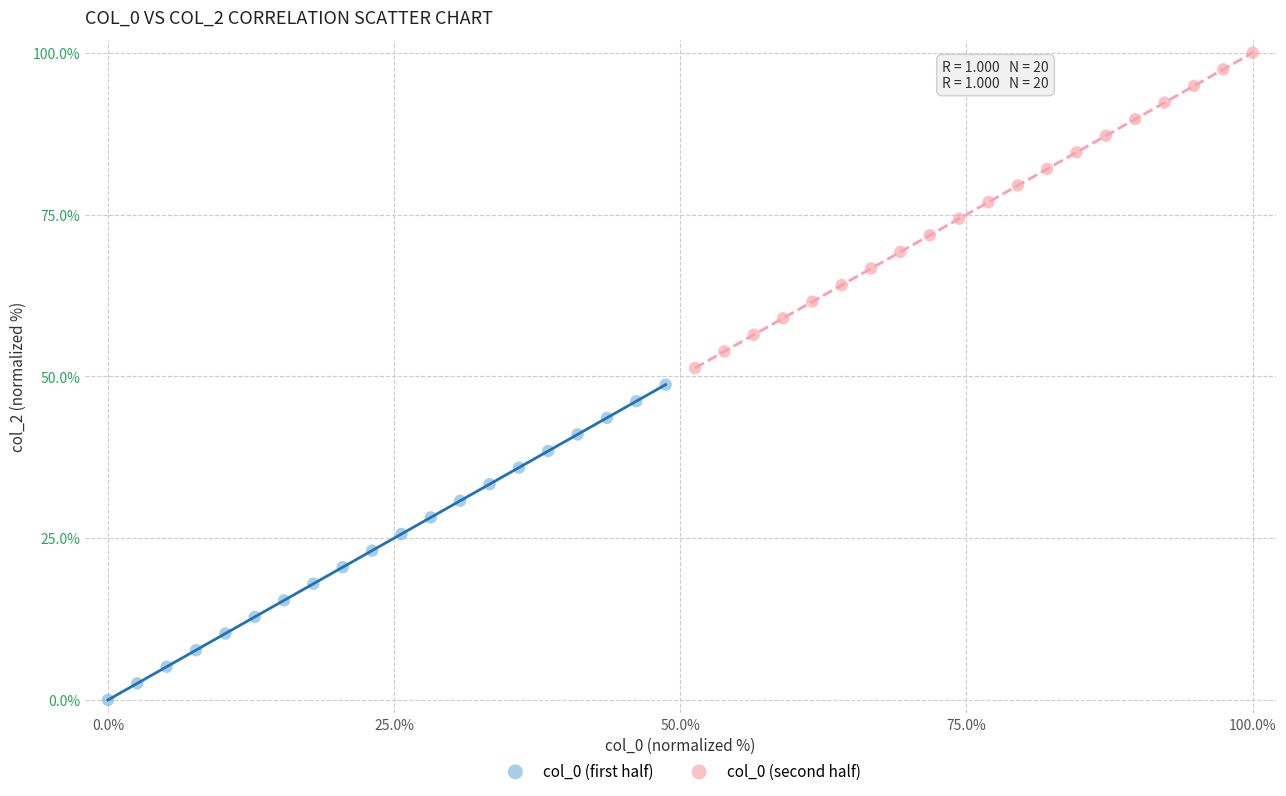

Which series contains the highest Y value?

col_0 (second half)